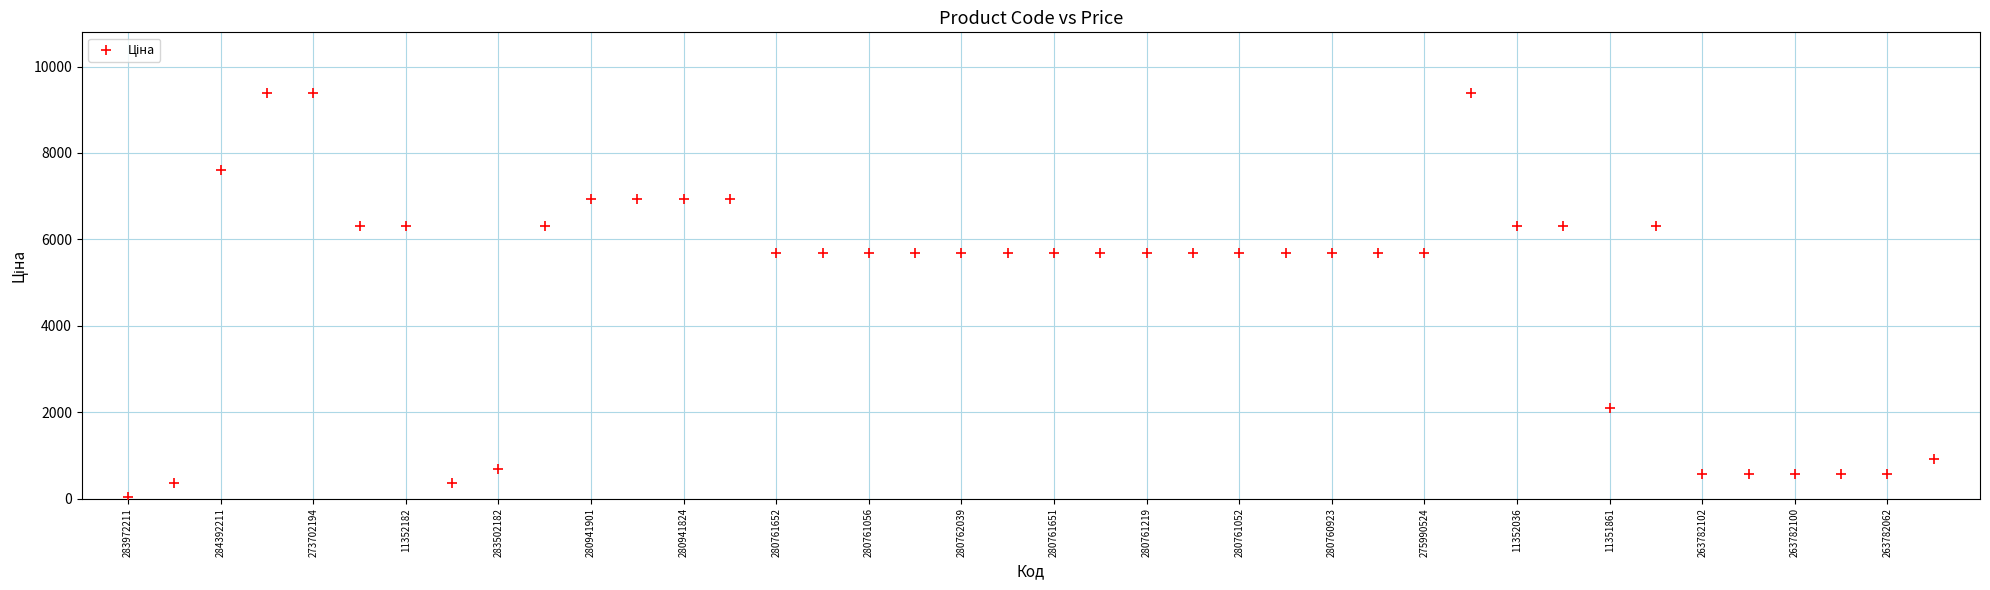

What is the range of Y values (max minus min)?

9351.9